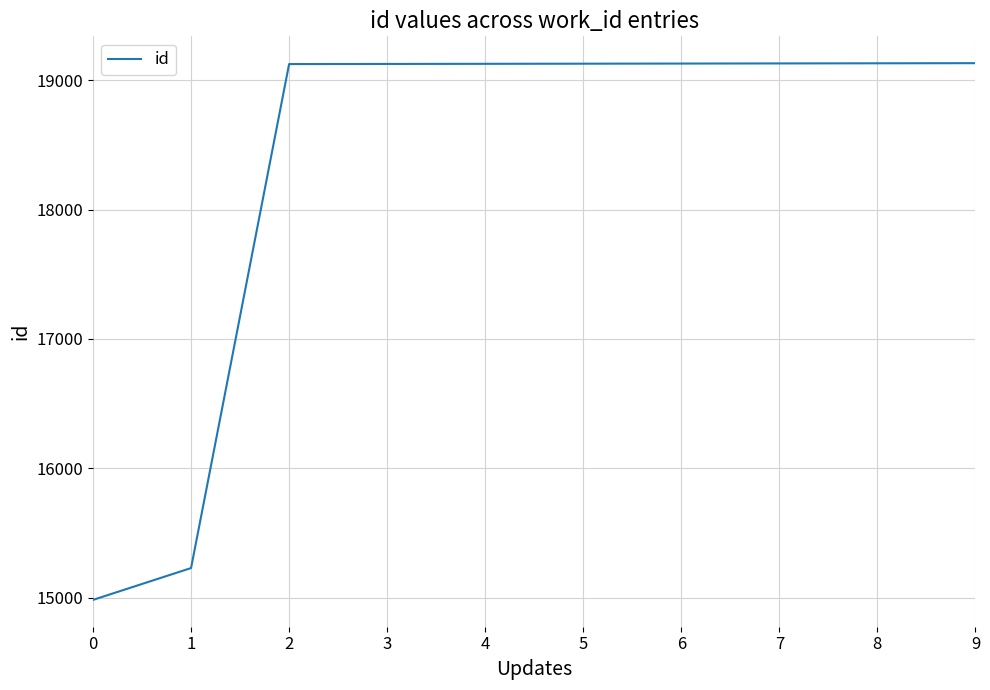

What is the difference between the maximum and minimum values?

4147